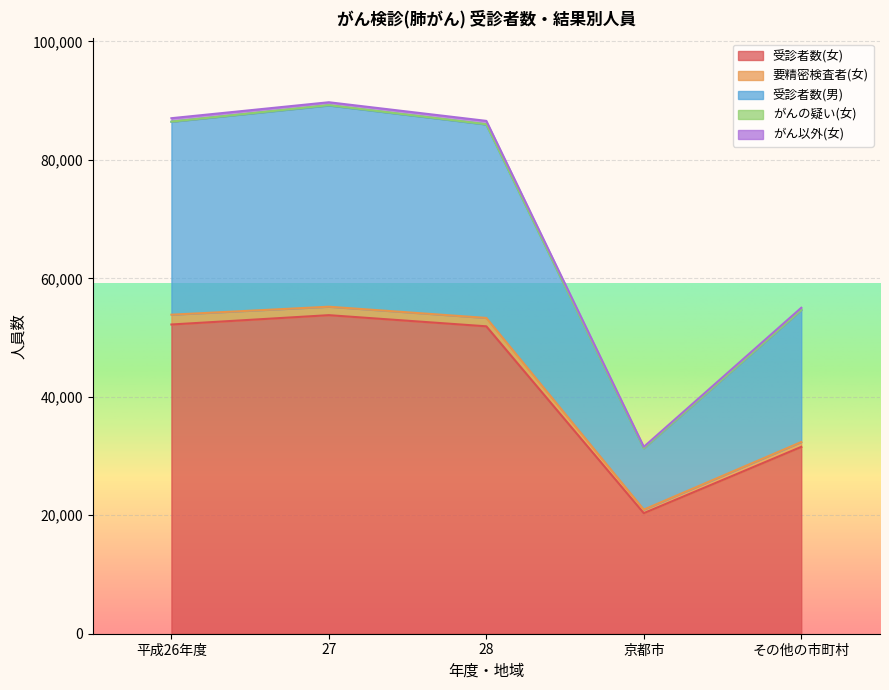

The value of 受診者数(女) at 28 is 51903. True or false?

True